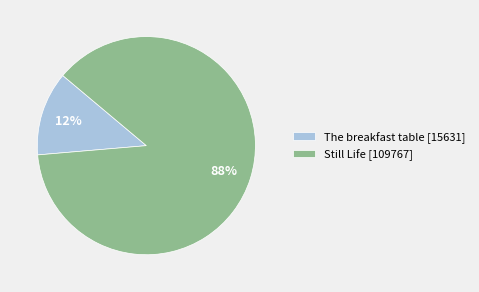

What percentage is the Still Life slice, to the nearest percent?

88%